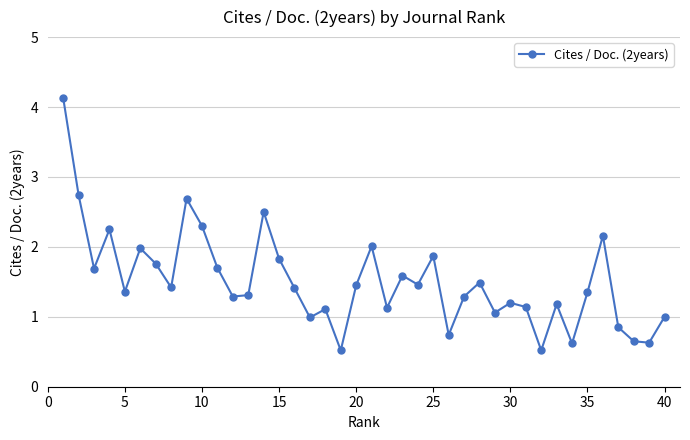

What is the average value?

1.5